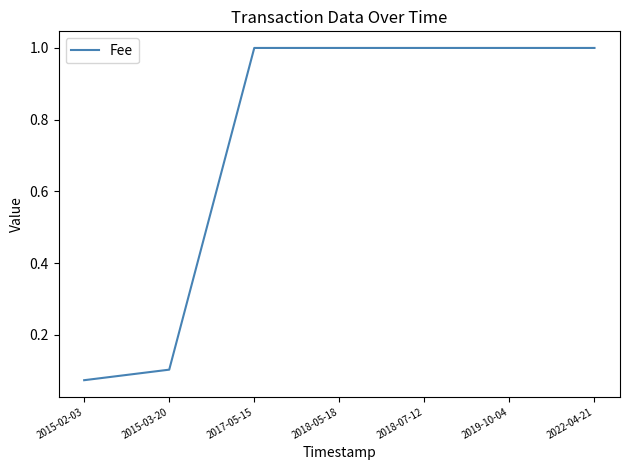

What position from the right is 2015-02-03?

7